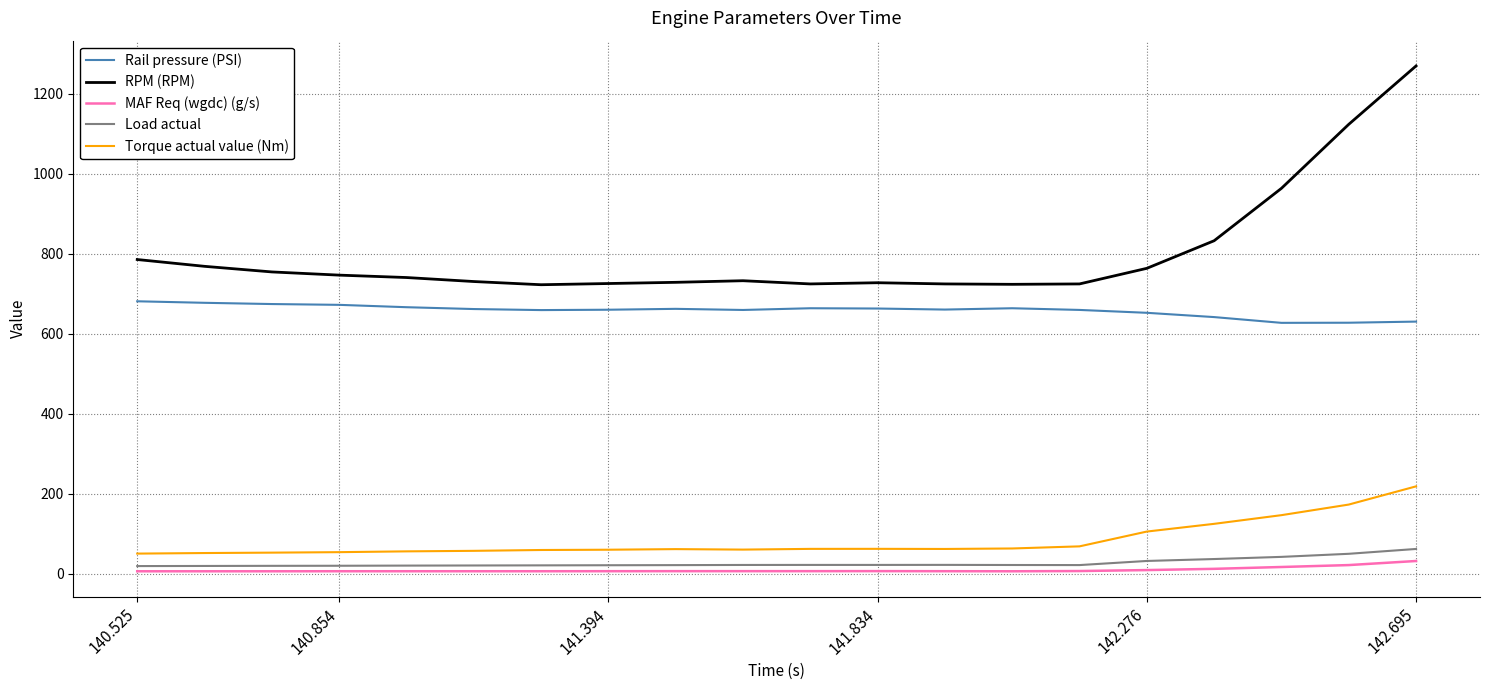

Which series has the widest spread of values?

RPM (RPM)